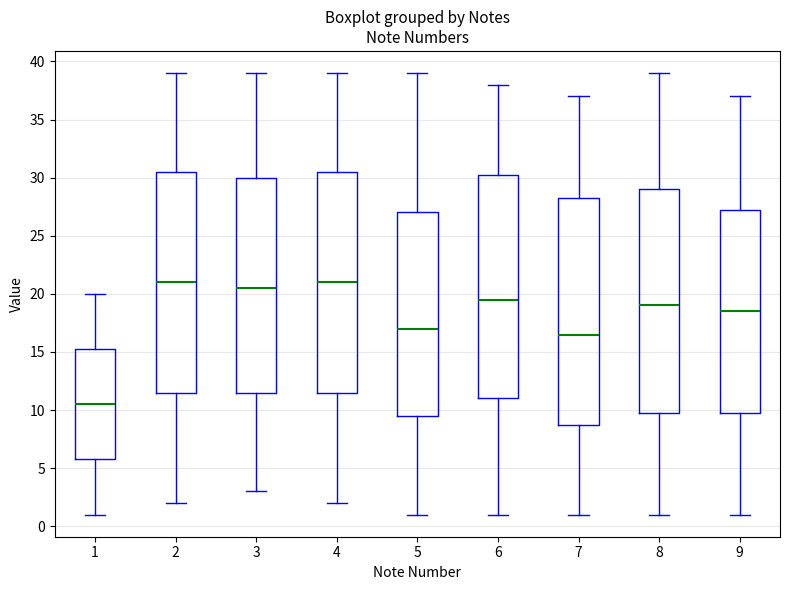

Where does the lower whisker of the box at x = 1 end on the y-axis? The values are not printed on the chart, so give them approximately, as read against the axis.

1.0